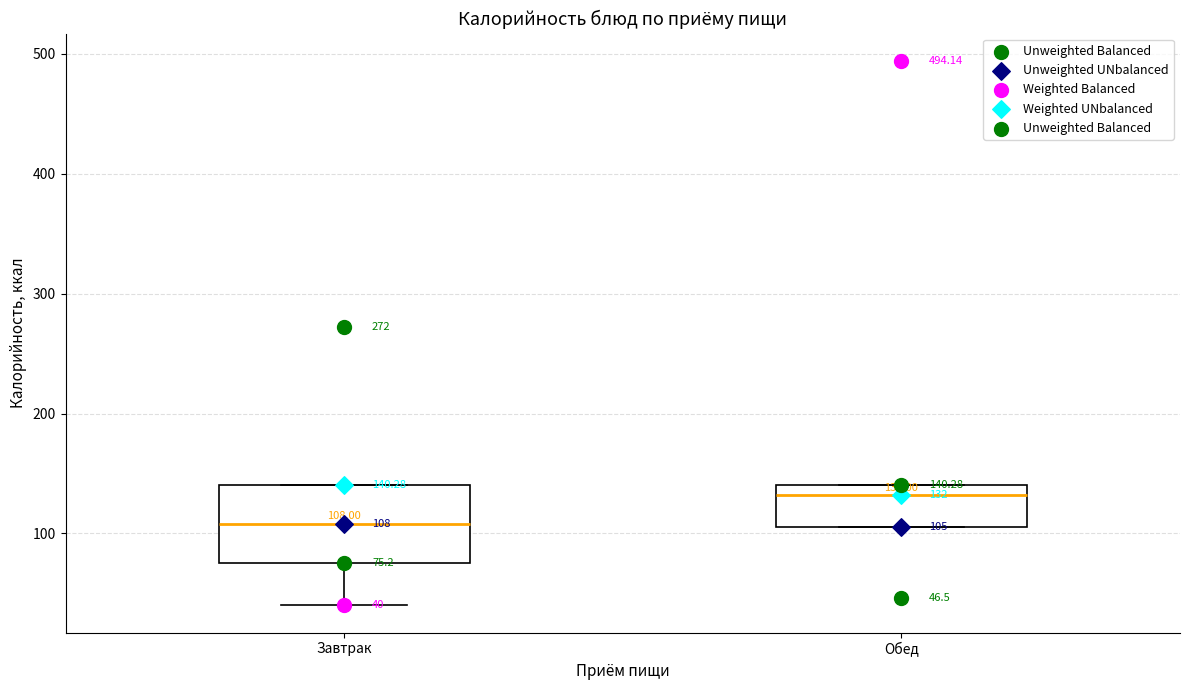

Which box's median line is the lowest?

Завтрак